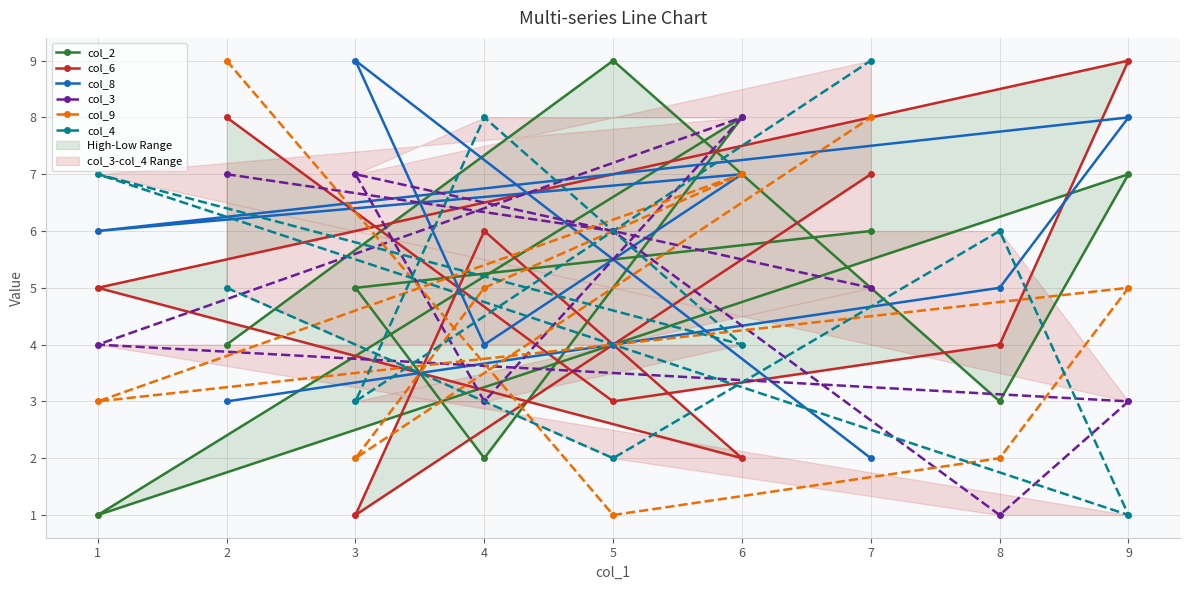

What is the total value across all series at 2?

36